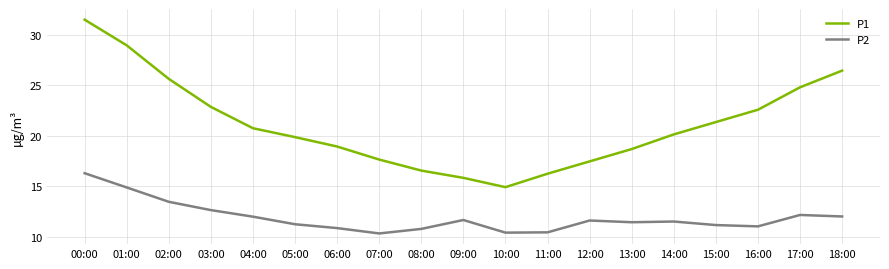

At which category is the sum across all series the highest?

00:00